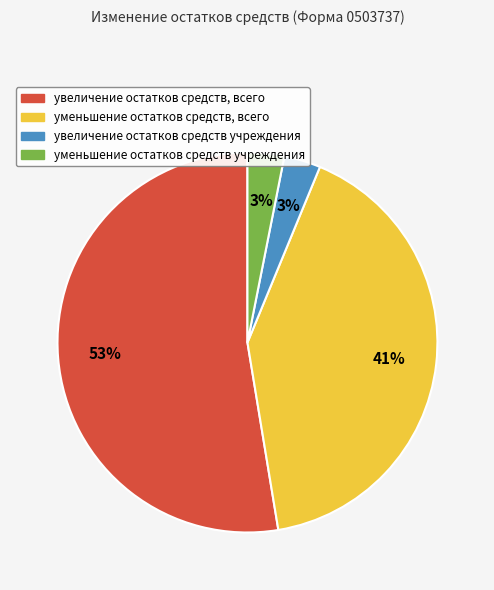

Is the sum of увеличение остатков средств, всего and уменьшение остатков средств учреждения greater than half?

Yes